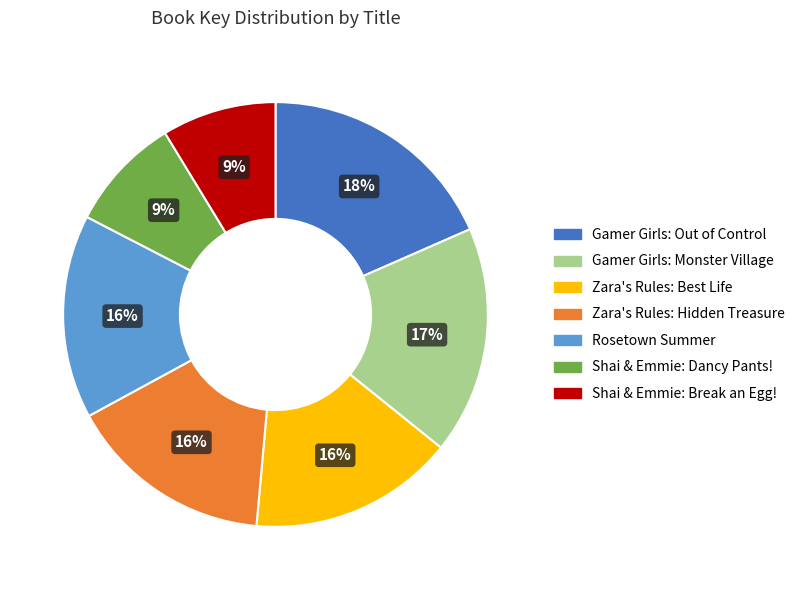

To the nearest percent, what is the average slice percentage?

14%